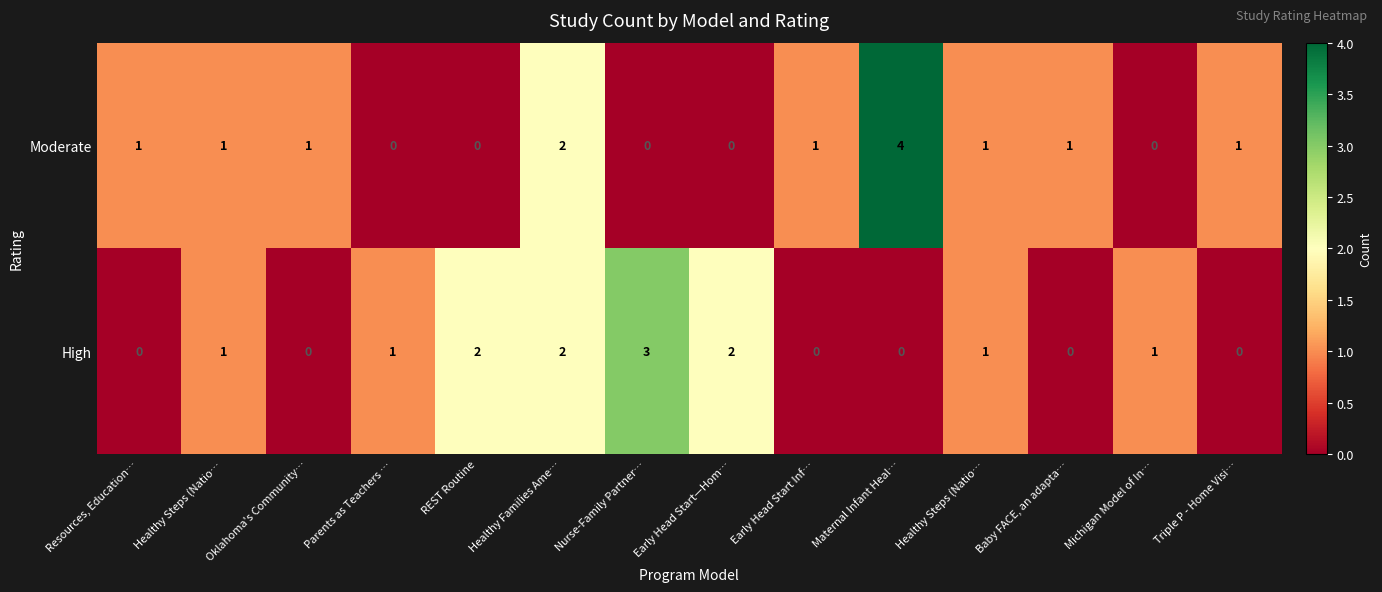

How many data points does each series have?

14